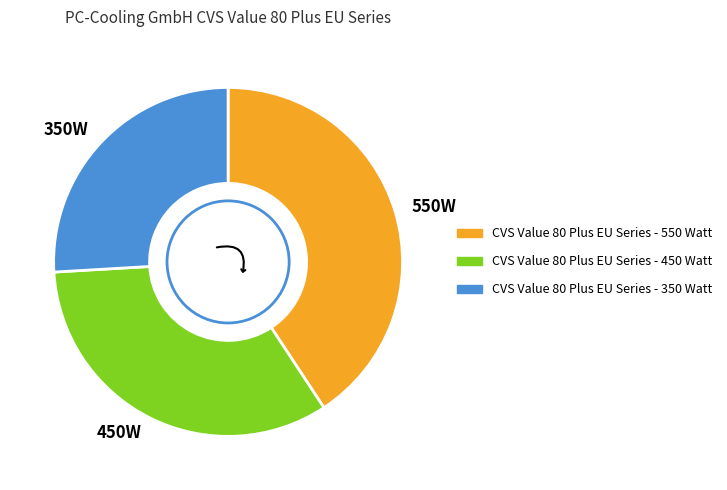

Is 550W the majority of the pie?

No